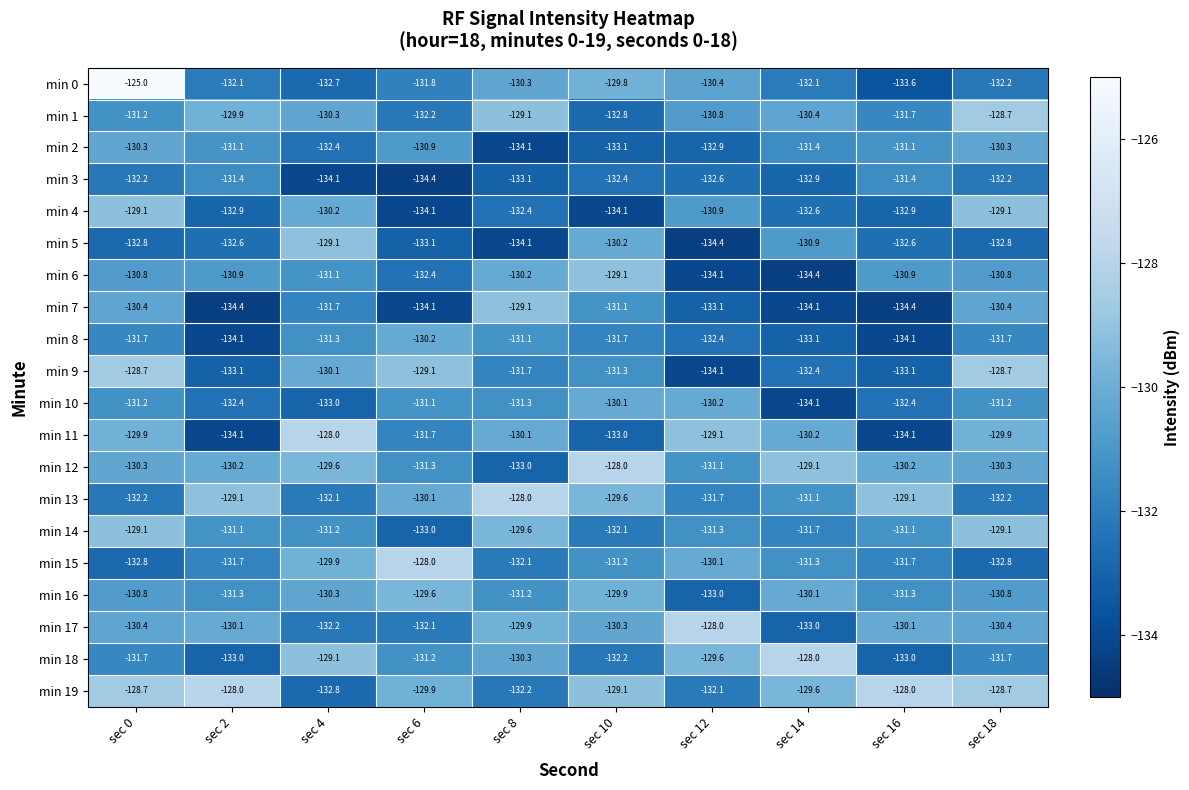

Which series has the largest total across all categories?

min 19